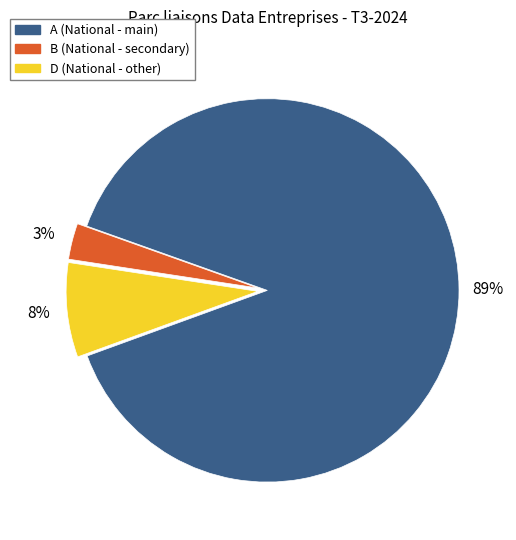

Which slice represents more than half of the pie?

A